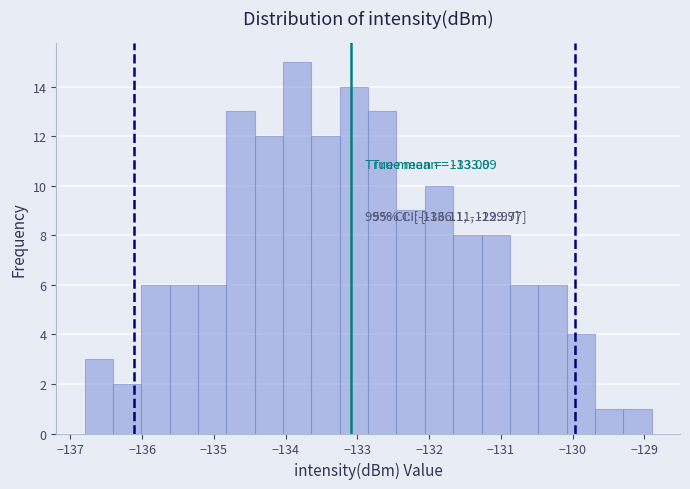

Read against the x-axis, roughly where is the centre of the tallest bar?

-133.8